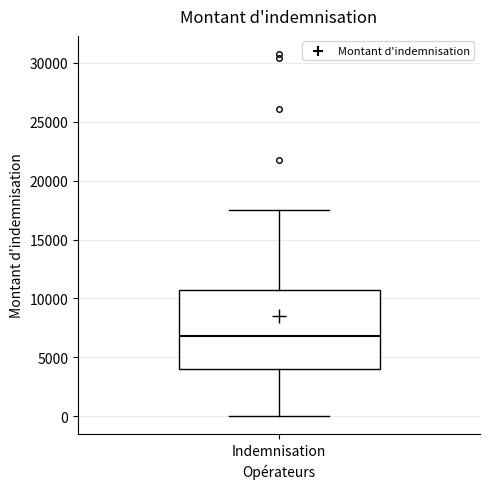

Transcribe this box plot: give where the median line is, the range the box spans, and where the two whiskers end, as read against the y-axis. The values are not printed on the chart, so give them approximately, as read against the axis.

median 7000, box 4000 to 10500, whiskers 0 to 17500